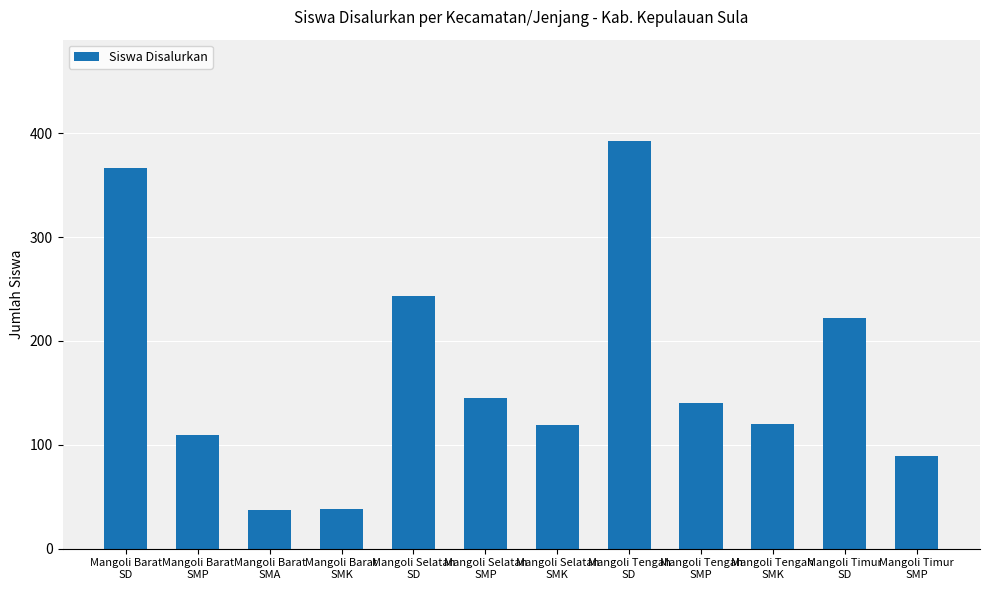

What position from the right is Mangoli Timur
SMP?

1